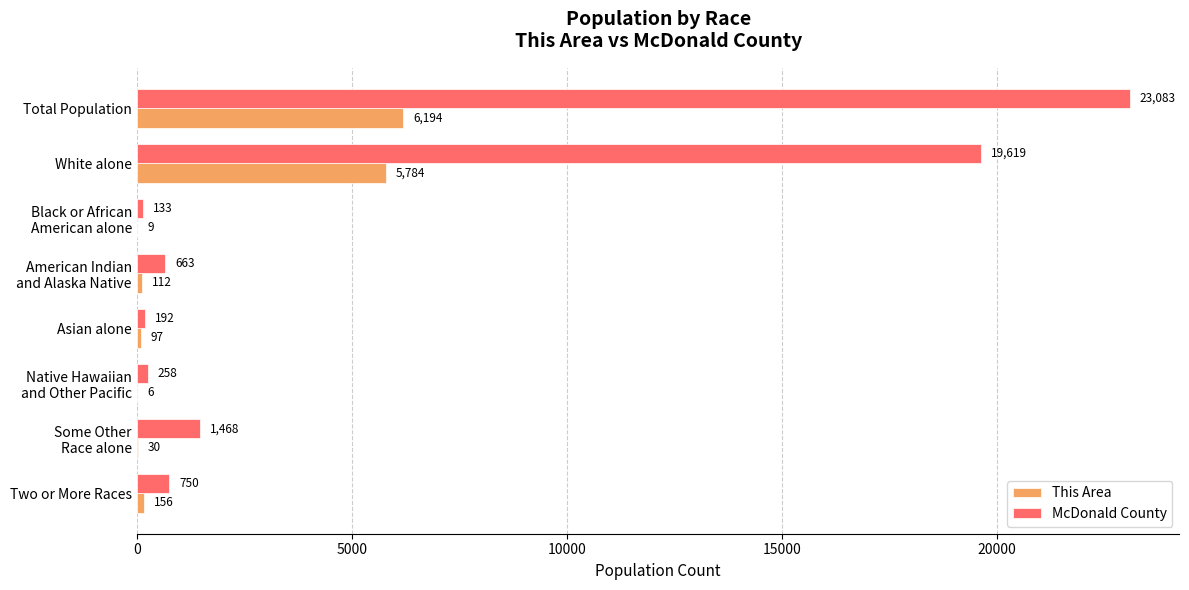

What is the sum of all McDonald County values?

46166